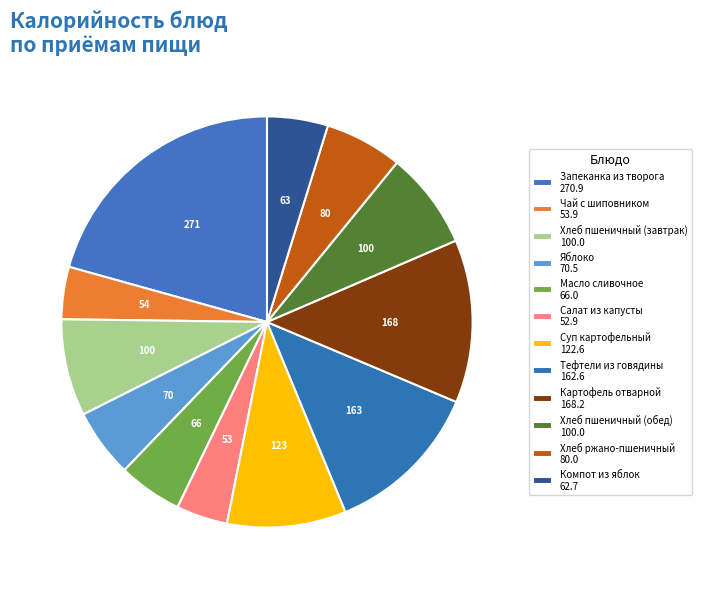

Rank the categories by value from highest to lowest.

Запеканка из творога, Картофель отварной, Тефтели из говядины, Суп картофельный, Хлеб пшеничный (завтрак), Хлеб пшеничный (обед), Хлеб ржано-пшеничный, Яблоко, Масло сливочное, Компот из яблок, Чай с шиповником, Салат из капусты